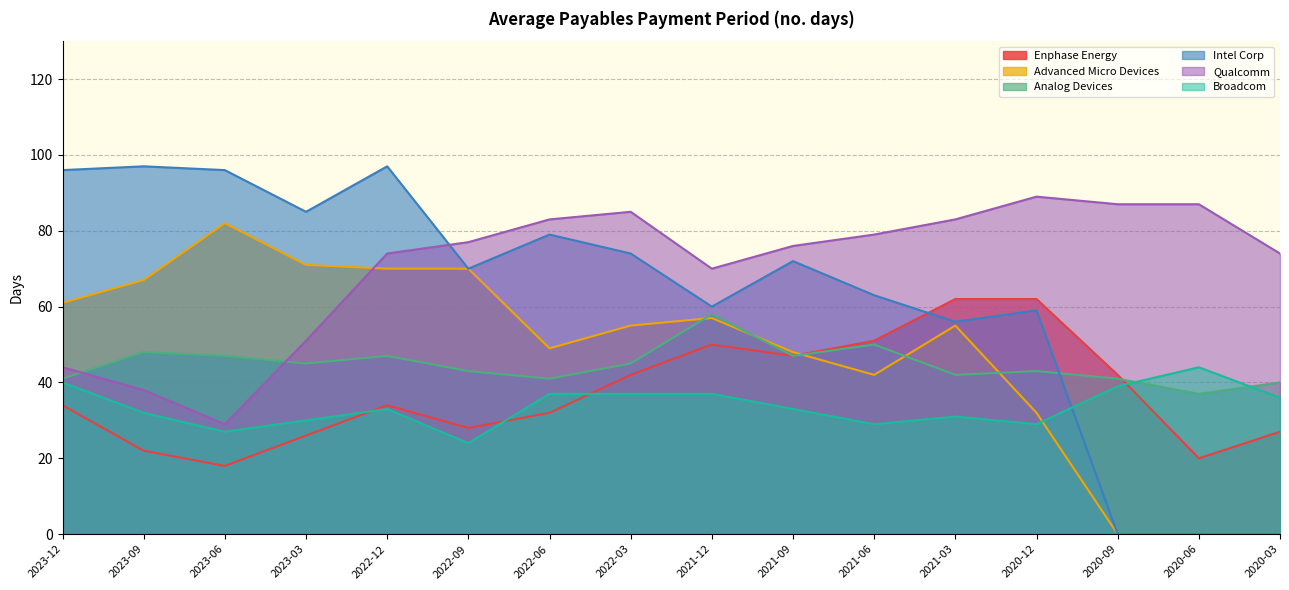

Count the number of categories in the chart.

16